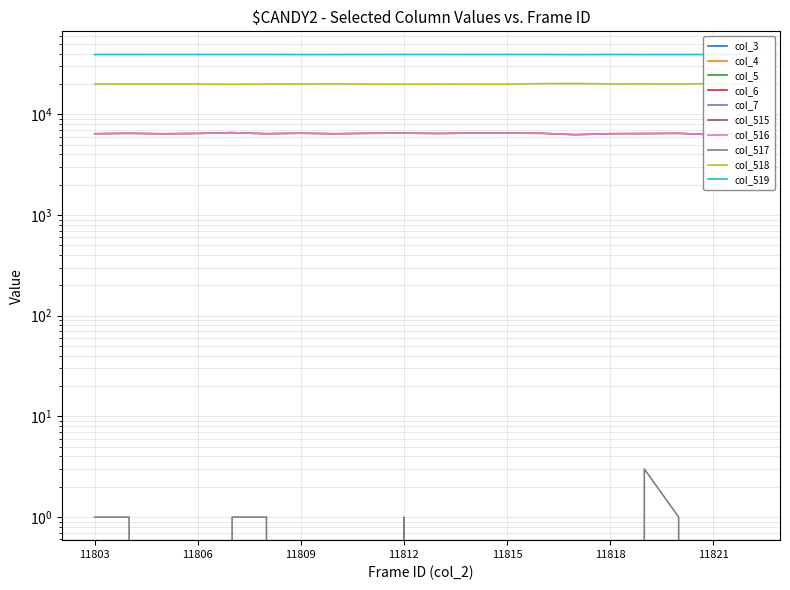

What is the sum of the col_515 values at 11812 and 11809?

12973